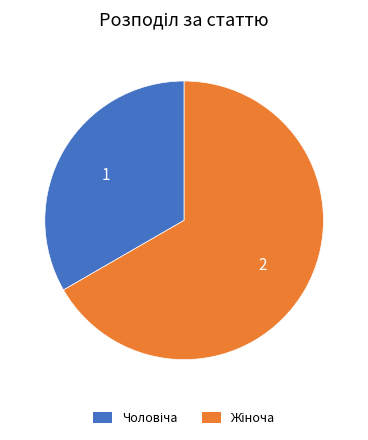

Does any single category account for the majority?

Yes